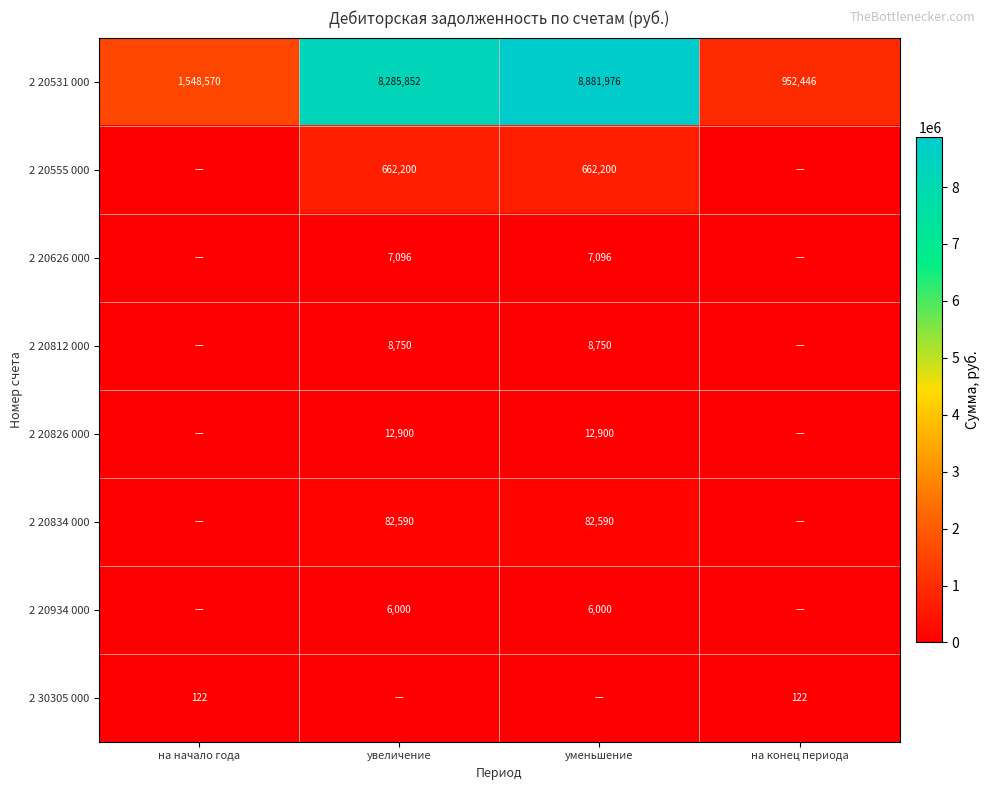

The 2 20934 000 series shows 6000 at уменьшение. True or false?

True